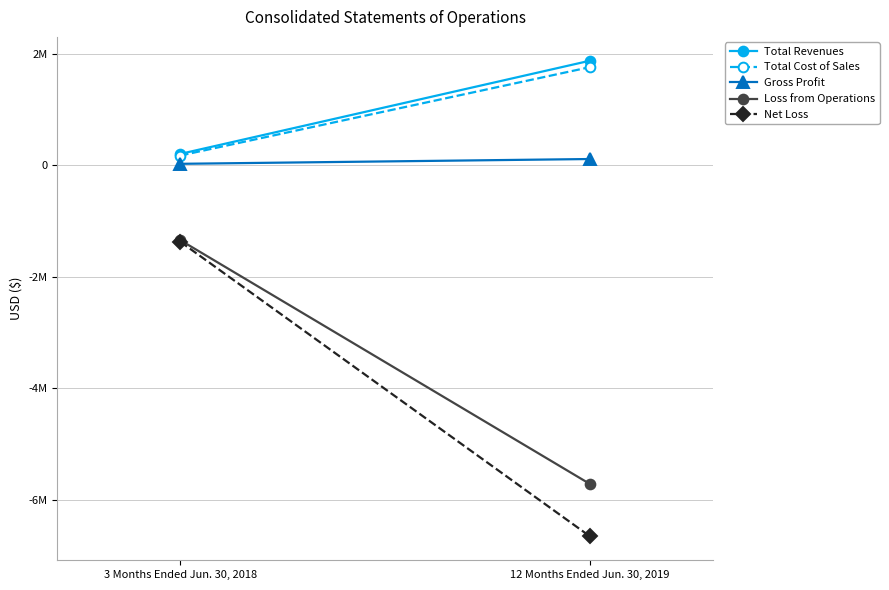

Read the Net Loss value at 3 Months Ended Jun. 30, 2018, to the nearest 100.

-1370100